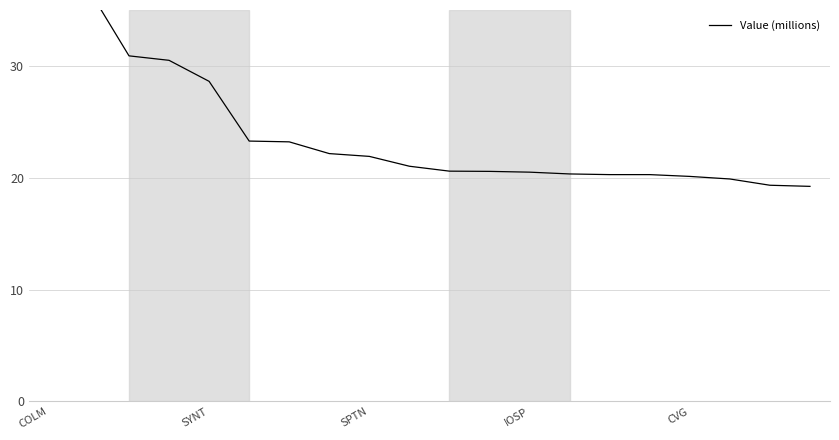

Is it true that the value at 17 is 28.1?

False